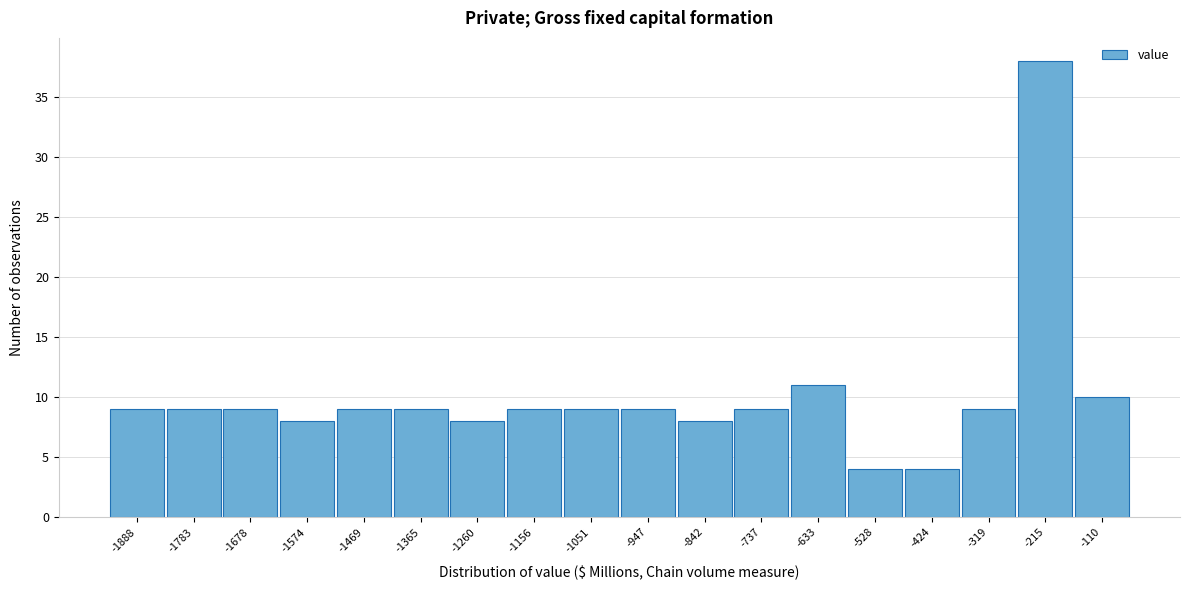

Reading left to right, list all the values displayed in this chart.

9	9	9	8	9	9	8	9	9	9	8	9	11	4	4	9	38	10